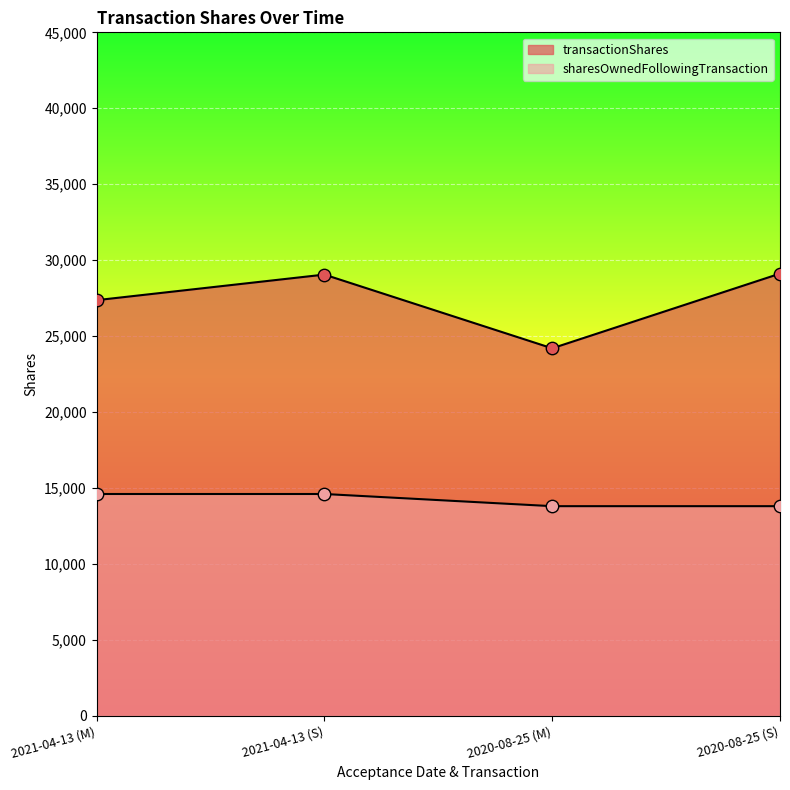

At which category is the sum across all series the highest?

2021-04-13 (S)